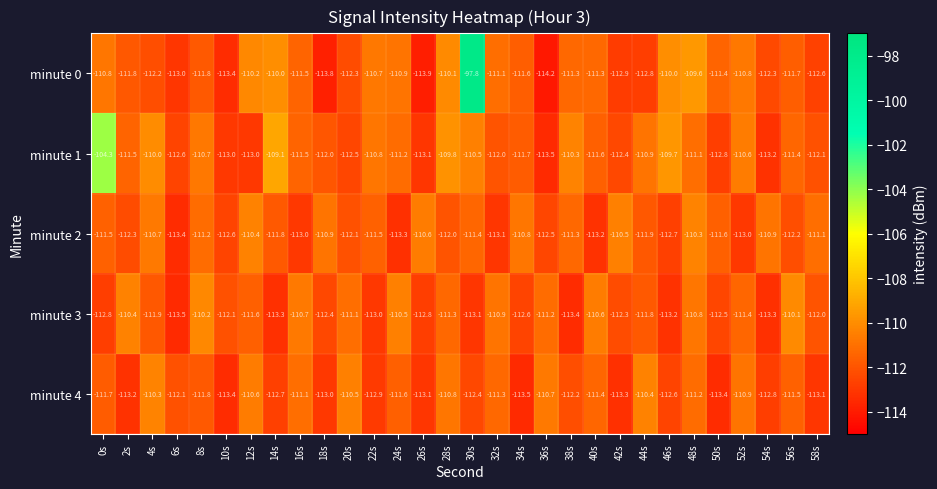

The value of minute 0 at 22s is -156.9. True or false?

False